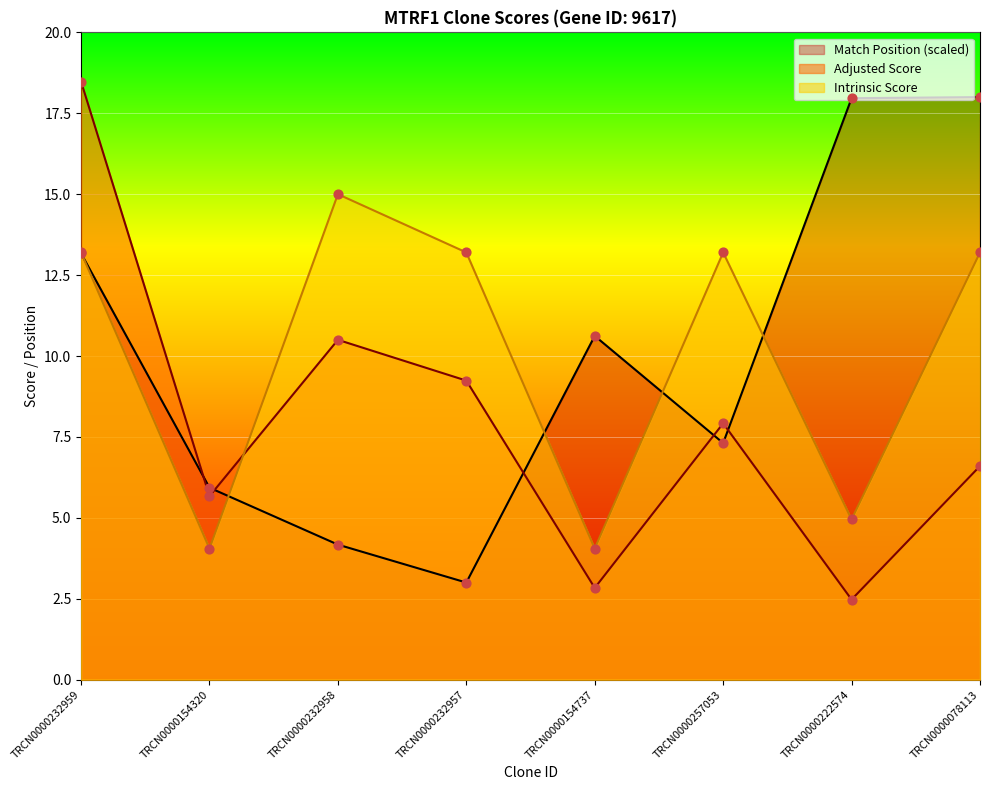

Which series reaches the minimum Y coordinate?

Adjusted Score